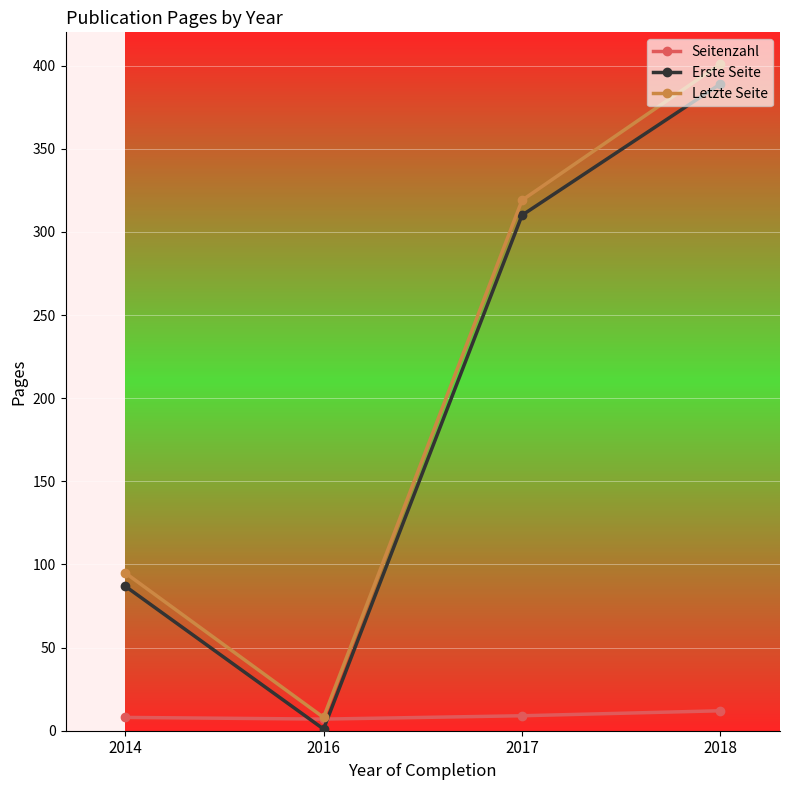

What is the total value across all series at 2017?

638